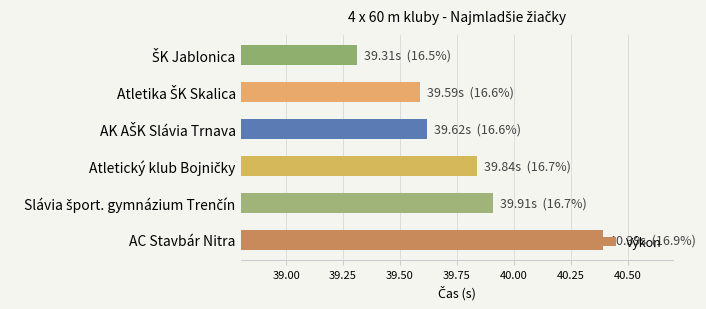

The chart shows a value of 40.4 at AC Stavbár Nitra. True or false?

True